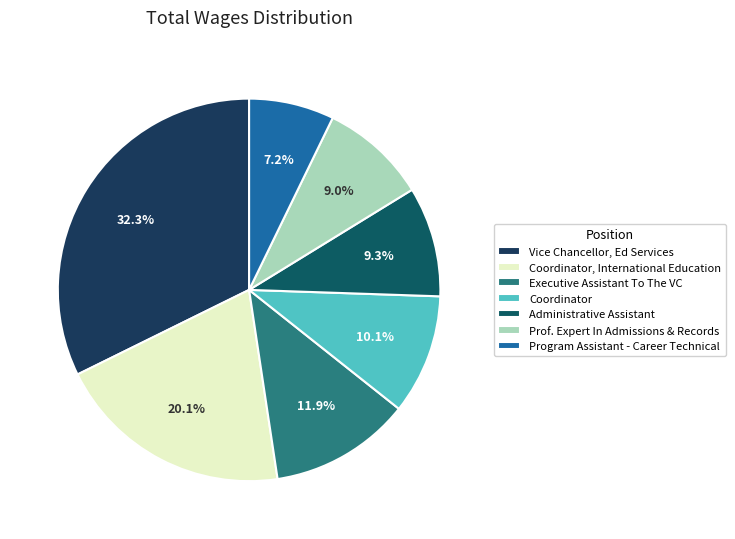

Rank the categories by value from lowest to highest.

Program Assistant - Career Technical, Prof. Expert In Admissions & Records, Administrative Assistant, Coordinator, Executive Assistant To The VC, Coordinator, International Education, Vice Chancellor, Ed Services